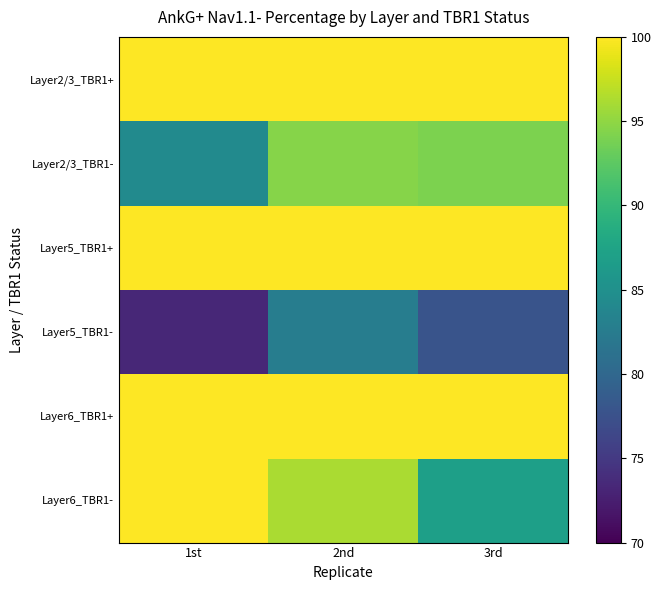

Which series changed the most between 2nd and 3rd?

Layer6_TBR1-